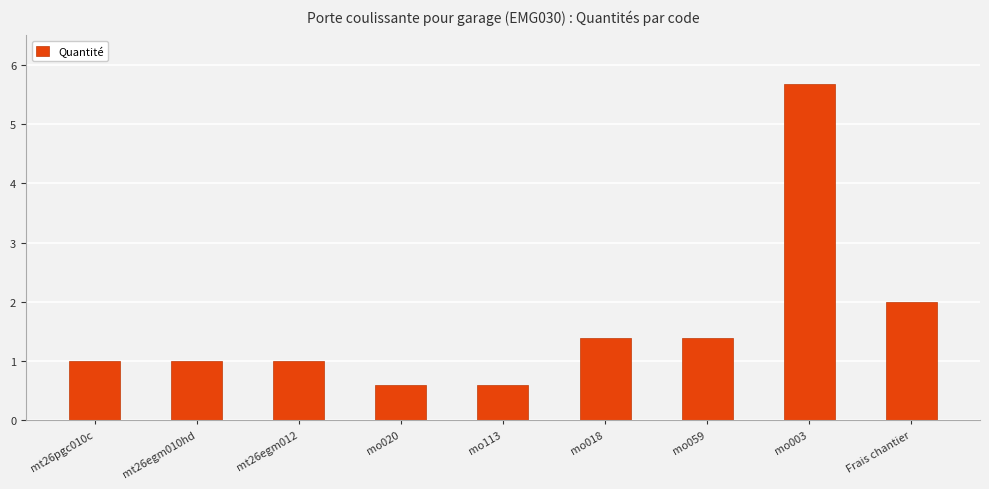

What is the sum of the values at mt26egm010hd and mo003?

6.7